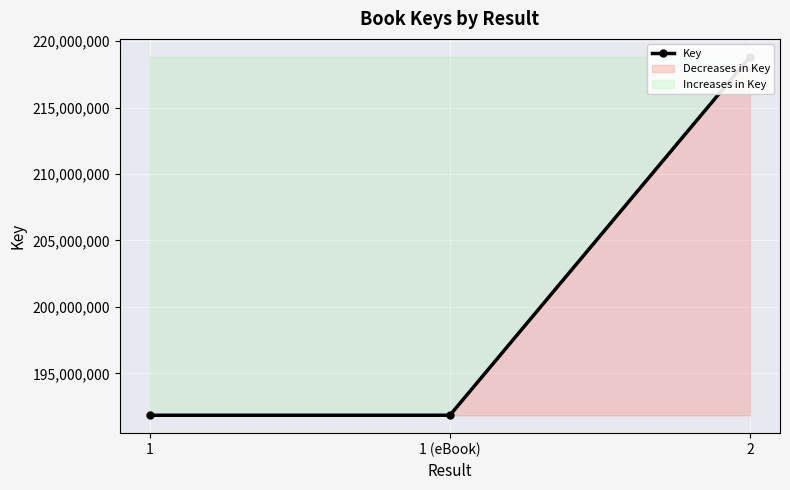

What is the value of the 1st point from the left?

191850513